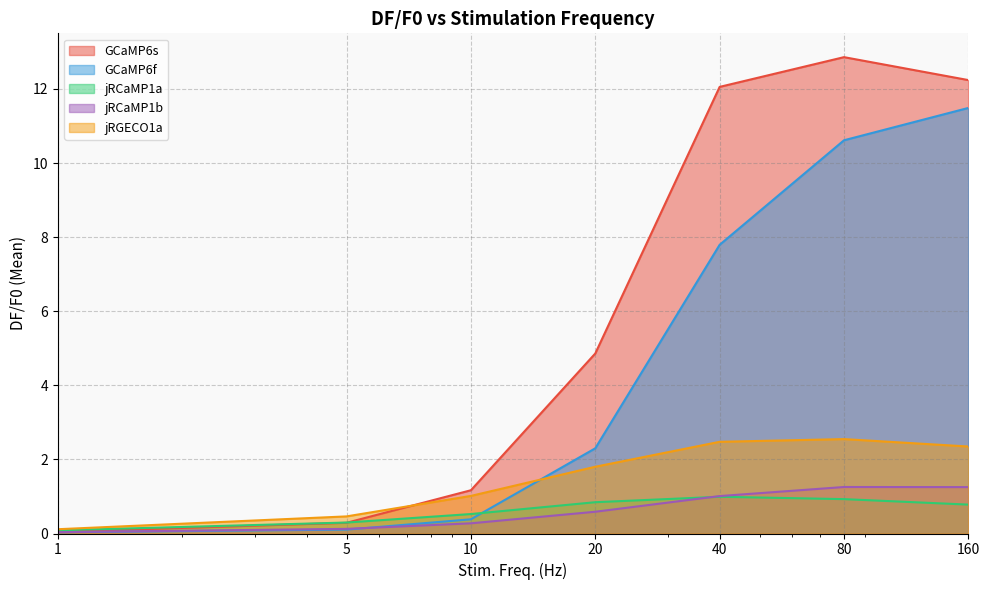

What is the difference between the maximum and minimum values in the jRCaMP1b series?

1.2